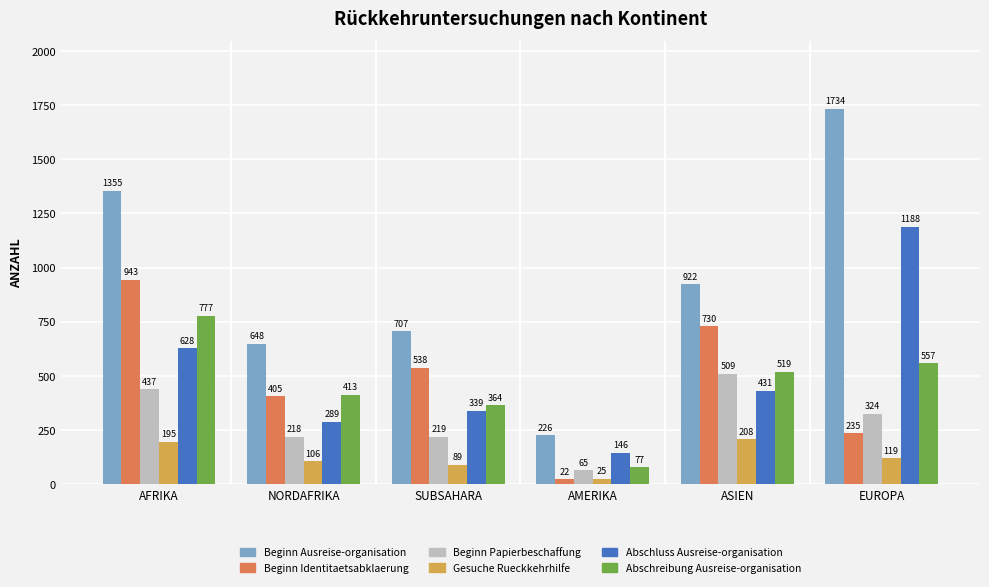

What is the difference between the highest and lowest values at AMERIKA?

204